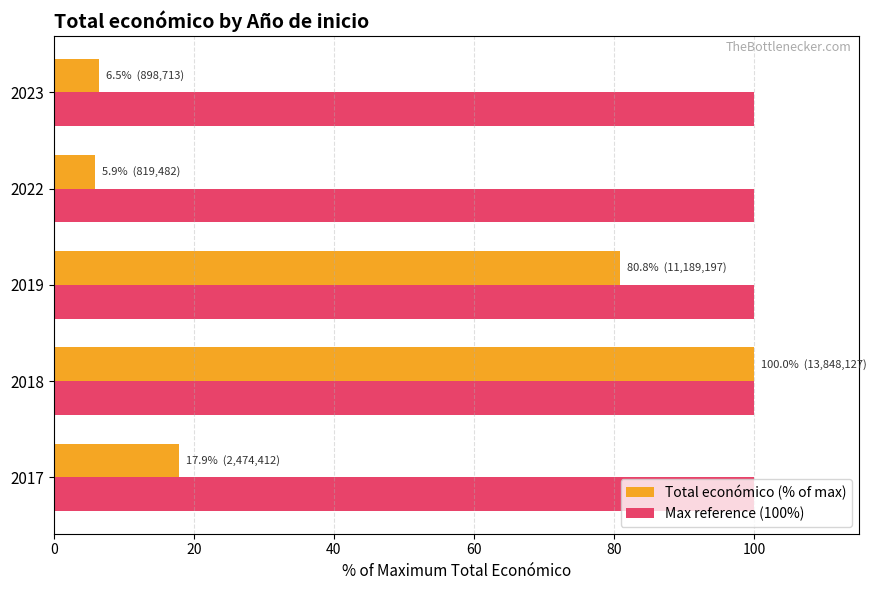

What are all the series names shown in the legend?

Total económico (% of max), Max reference (100%)